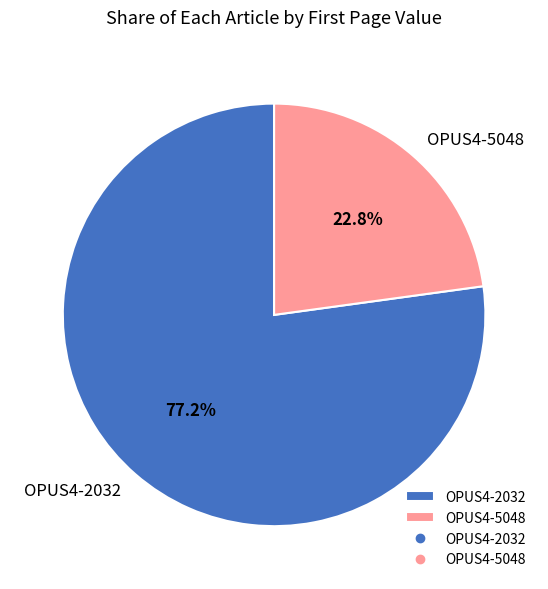

Which has a higher value, OPUS4-2032 or OPUS4-5048?

OPUS4-2032